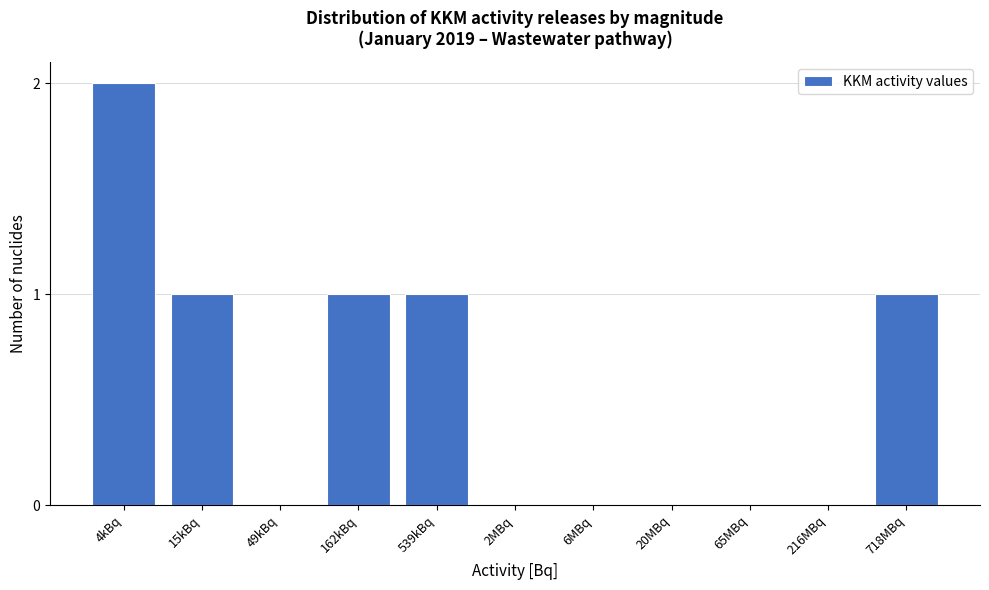

Reading right to left, extract all data points from this chart.

718MBq=1	216MBq=0	65MBq=0	20MBq=0	6MBq=0	2MBq=0	539kBq=1	162kBq=1	49kBq=0	15kBq=1	4kBq=2